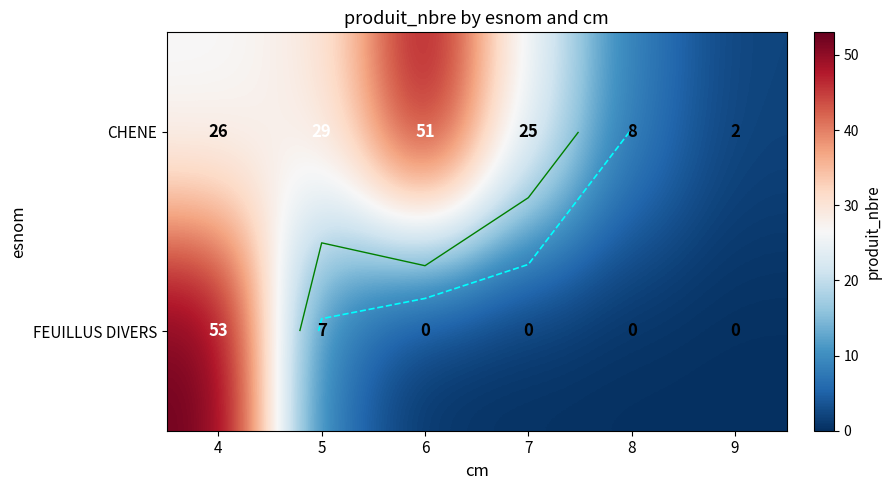

What is the average value of the FEUILLUS DIVERS series?

10